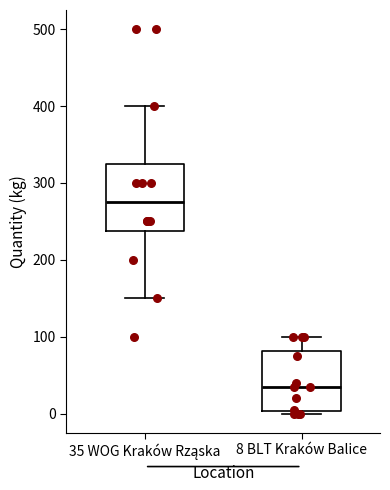

Reading left to right, transcribe this box plot: for each box, give where its median line is, the range the box spans, and where its two whiskers end, as read against the y-axis. The values are not printed on the chart, so give them approximately, as read against the axis.

35 WOG Kraków Rząska: median 280, box 240 to 330, whiskers 150 to 400
8 BLT Kraków Balice: median 40, box 0 to 80, whiskers 0 (just below the box's lower edge) to 100